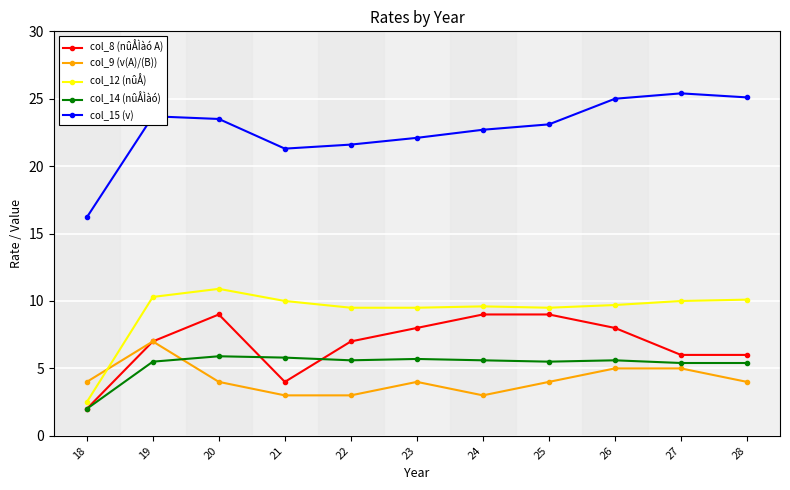

What are all the series names shown in the legend?

col_8 (nûÅÌàó A), col_9 (v(A)/(B)), col_12 (nûÅ), col_14 (nûÅÌàó), col_15 (v)